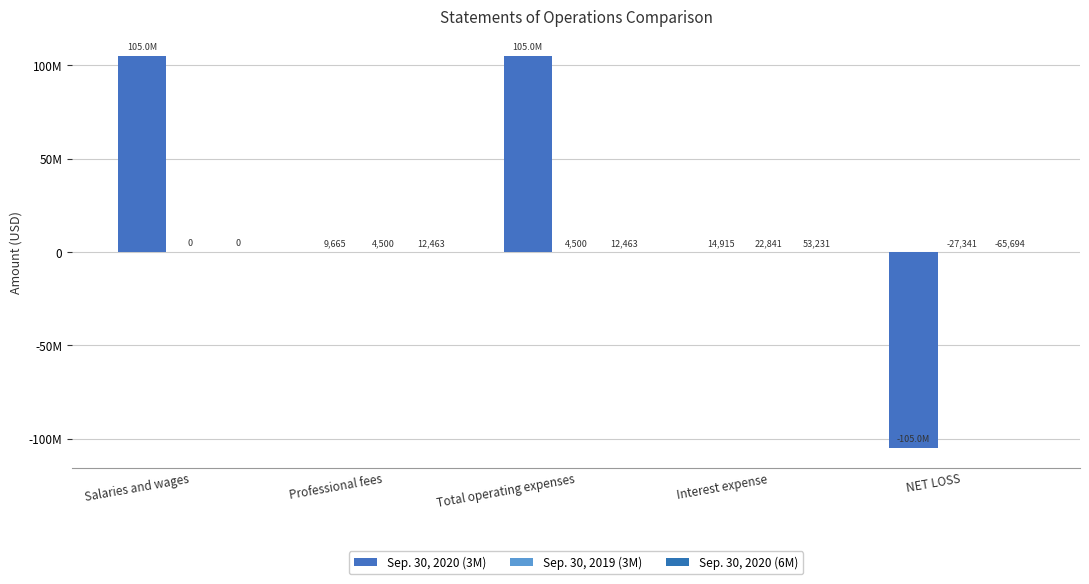

Which category has the lowest value across all series?

NET LOSS